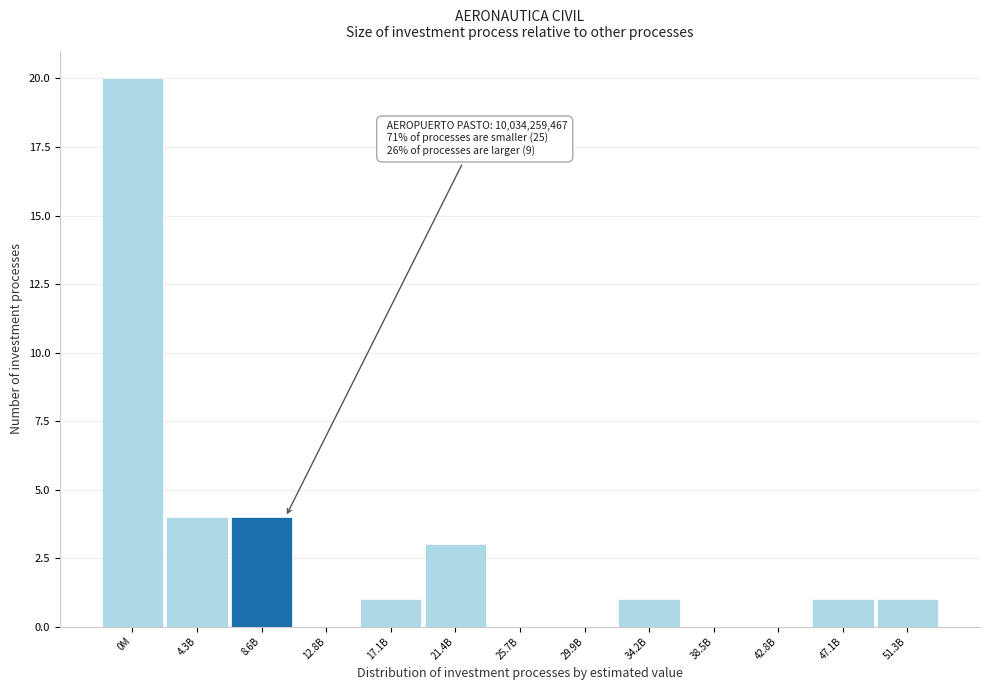

Reading right to left, transcribe all the data shown in this chart.

51.3B=1	47.1B=1	42.8B=0	38.5B=0	34.2B=1	29.9B=0	25.7B=0	21.4B=3	17.1B=1	12.8B=0	8.6B=4	4.3B=4	0M=20